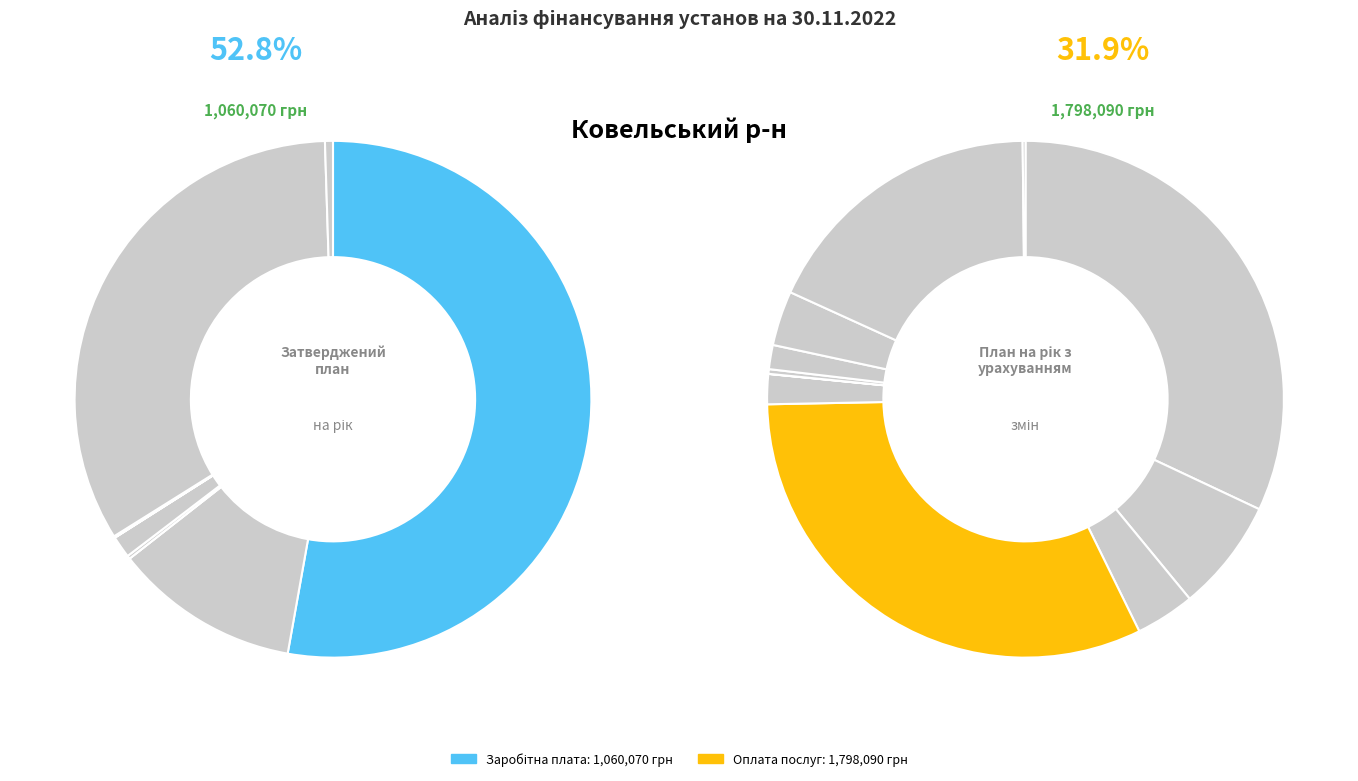

At Поточні трансферти, list the series in order from smallest to largest.

Затверджений план на рік, План на рік з урахуванням змін